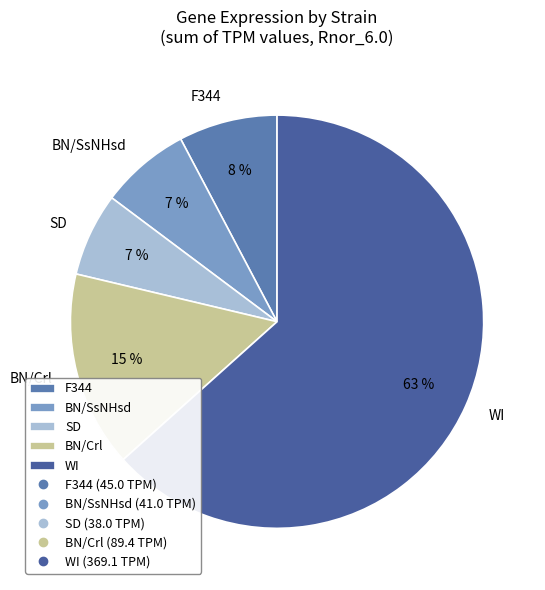

Count the number of slices in the pie.

5